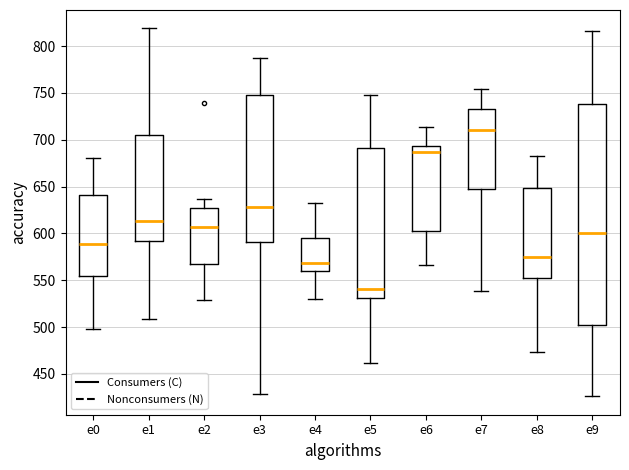

Reading left to right, transcribe this box plot: for each box, give where its median line is, the range the box spans, and where its two whiskers end, as read against the y-axis. The values are not printed on the chart, so give them approximately, as read against the axis.

e0: median 590, box 555 to 640, whiskers 500 to 680
e1: median 615, box 590 to 705, whiskers 510 to 820
e2: median 605, box 570 to 625, whiskers 530 to 635
e3: median 630, box 590 to 750, whiskers 430 to 785
e4: median 570, box 560 to 595, whiskers 530 to 635
e5: median 540, box 530 to 690, whiskers 460 to 750
e6: median 685, box 605 to 695, whiskers 565 to 715
e7: median 710, box 650 to 735, whiskers 540 to 755
e8: median 575, box 550 to 650, whiskers 475 to 685
e9: median 600, box 500 to 740, whiskers 425 to 815